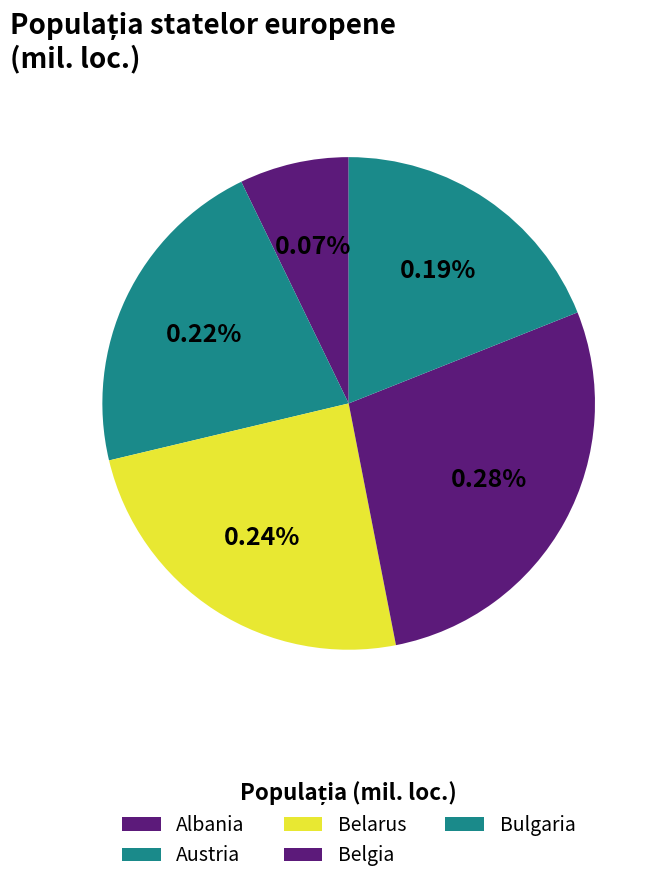

Approximately how many times larger is the value at Belgia compared to Austria?

1.3